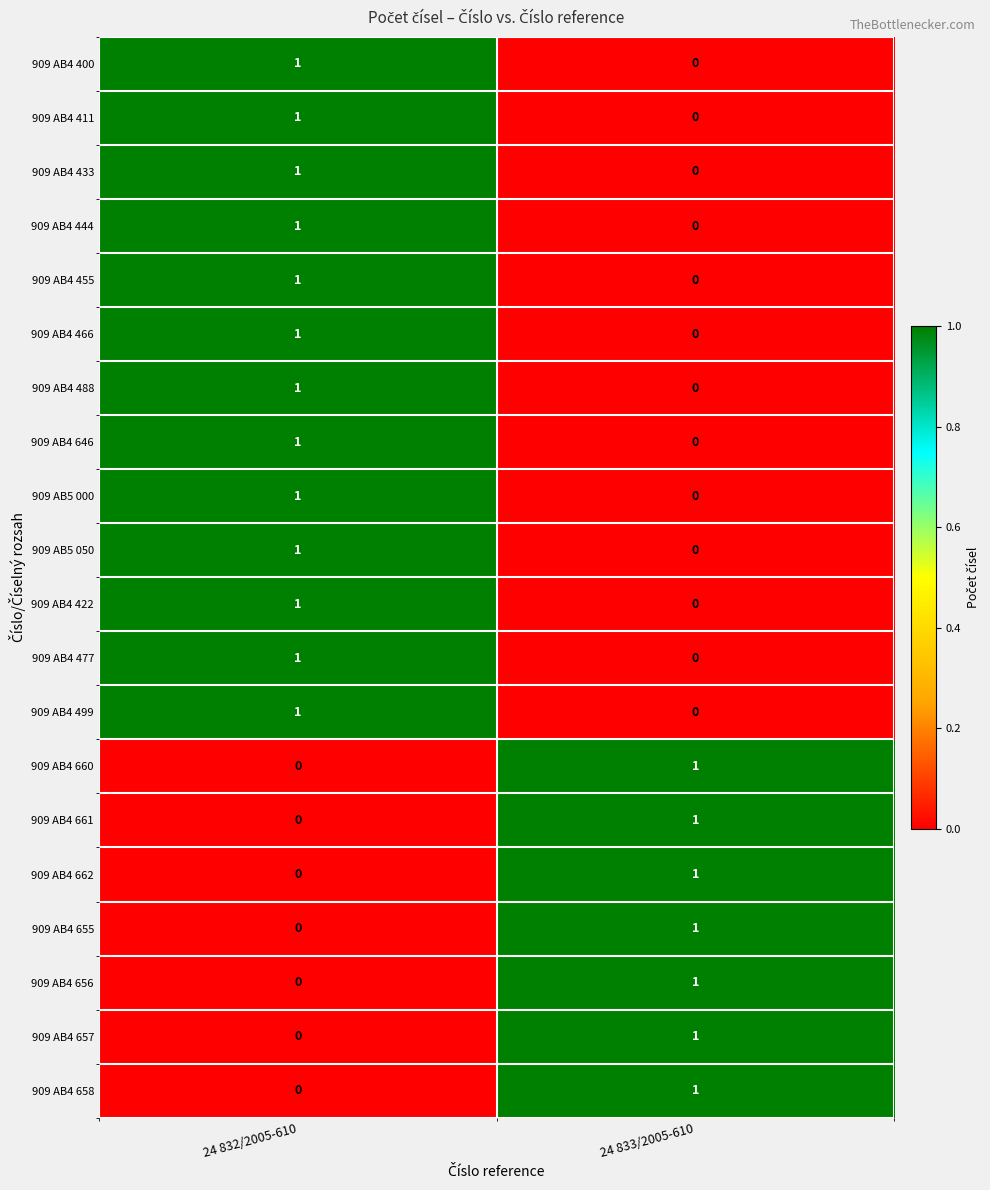

Is it true that 909 AB4 455 equals 2 at 24 832/2005-610?

False